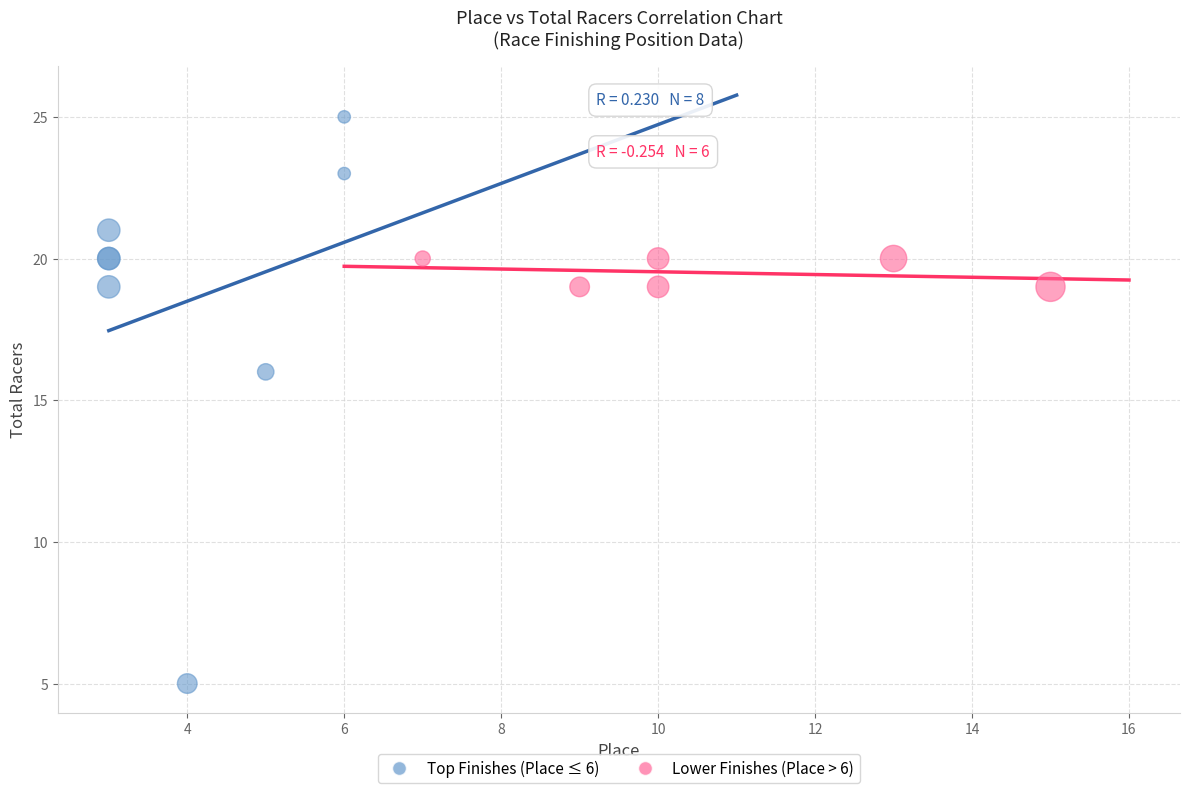

Which series has the largest Y range (max minus min)?

Top Finishes (Place ≤ 6)